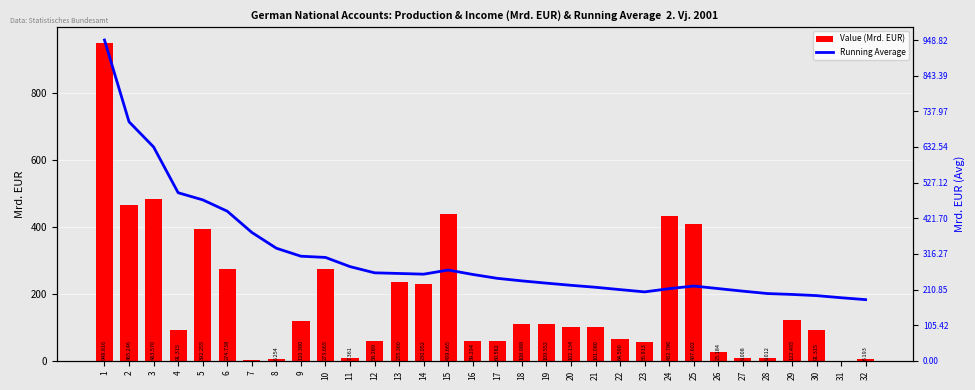

Which series has the largest total across all categories?

Running Average